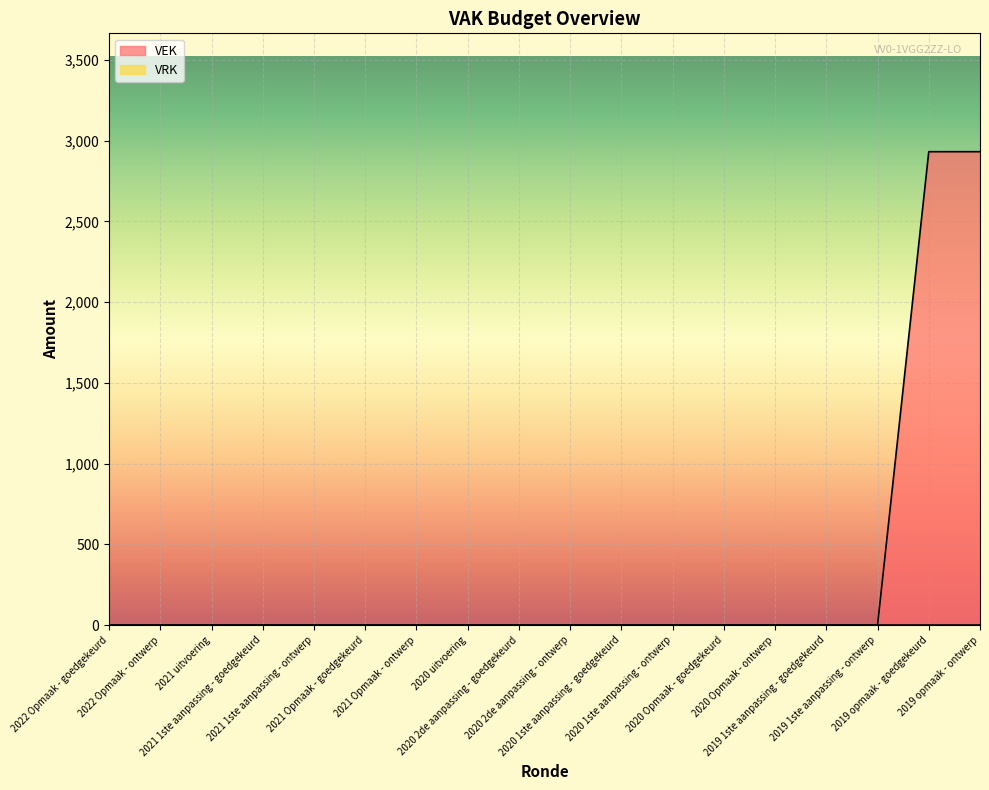

Rank the categories by value from lowest to highest.

2022 Opmaak - goedgekeurd, 2022 Opmaak - ontwerp, 2021 uitvoering, 2021 1ste aanpassing - goedgekeurd, 2021 1ste aanpassing - ontwerp, 2021 Opmaak - goedgekeurd, 2021 Opmaak - ontwerp, 2020 uitvoering, 2020 2de aanpassing - goedgekeurd, 2020 2de aanpassing - ontwerp, 2020 1ste aanpassing - goedgekeurd, 2020 1ste aanpassing - ontwerp, 2020 Opmaak - goedgekeurd, 2020 Opmaak - ontwerp, 2019 1ste aanpassing - goedgekeurd, 2019 1ste aanpassing - ontwerp, 2019 opmaak - goedgekeurd, 2019 opmaak - ontwerp